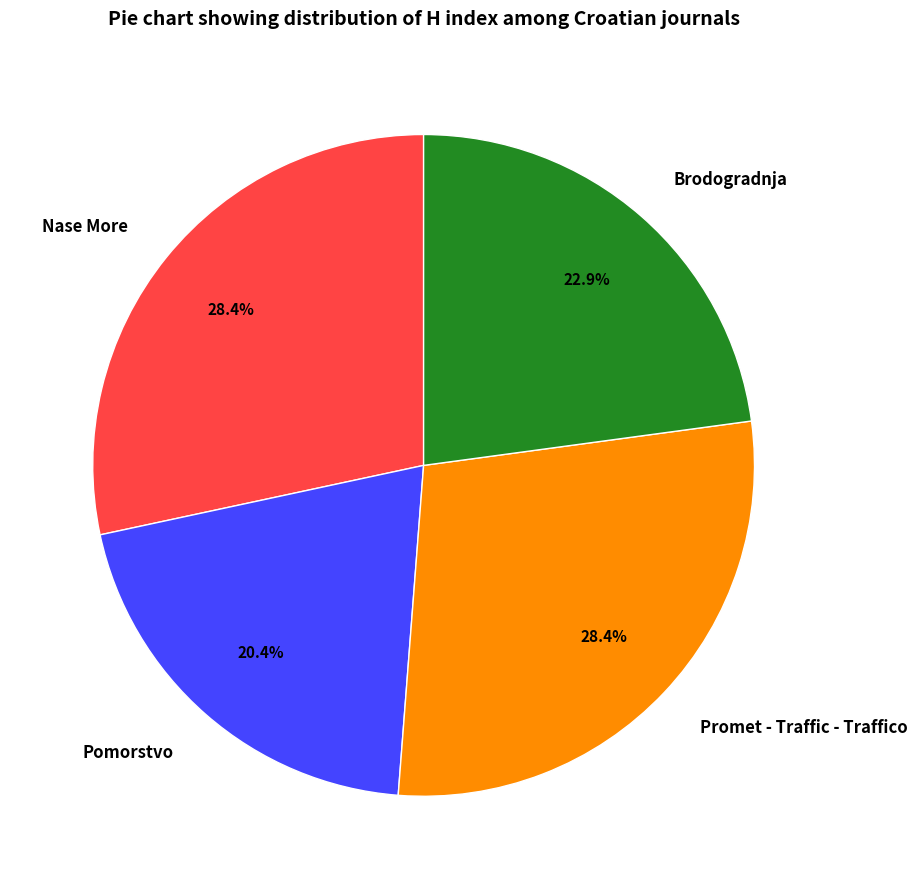

To the nearest percent, what percentage of the pie is Brodogradnja?

23%